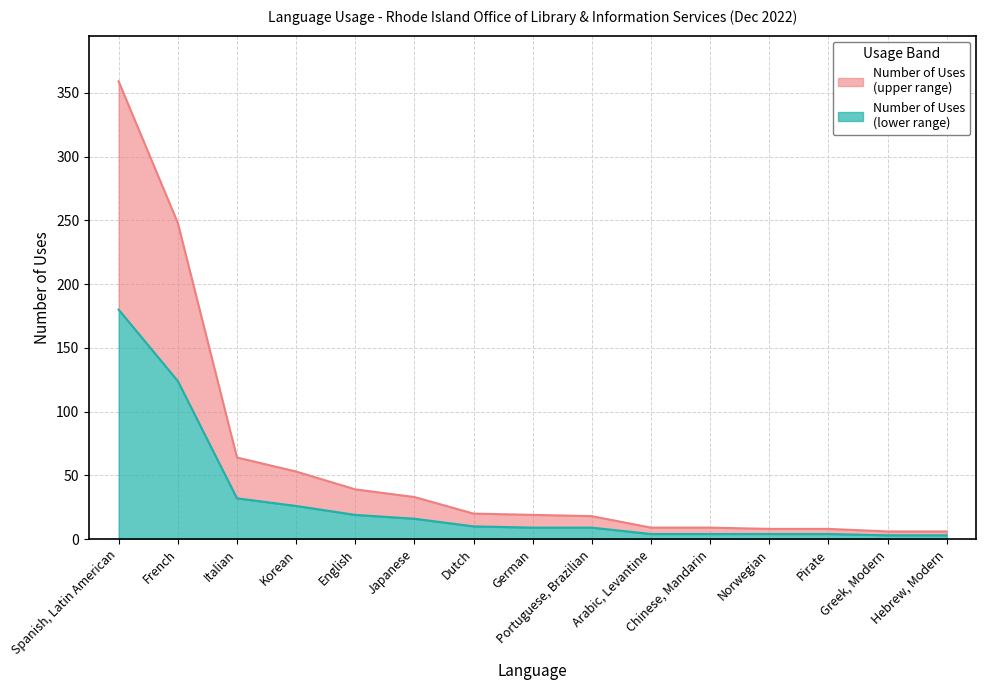

What is the maximum value shown in the chart?

359